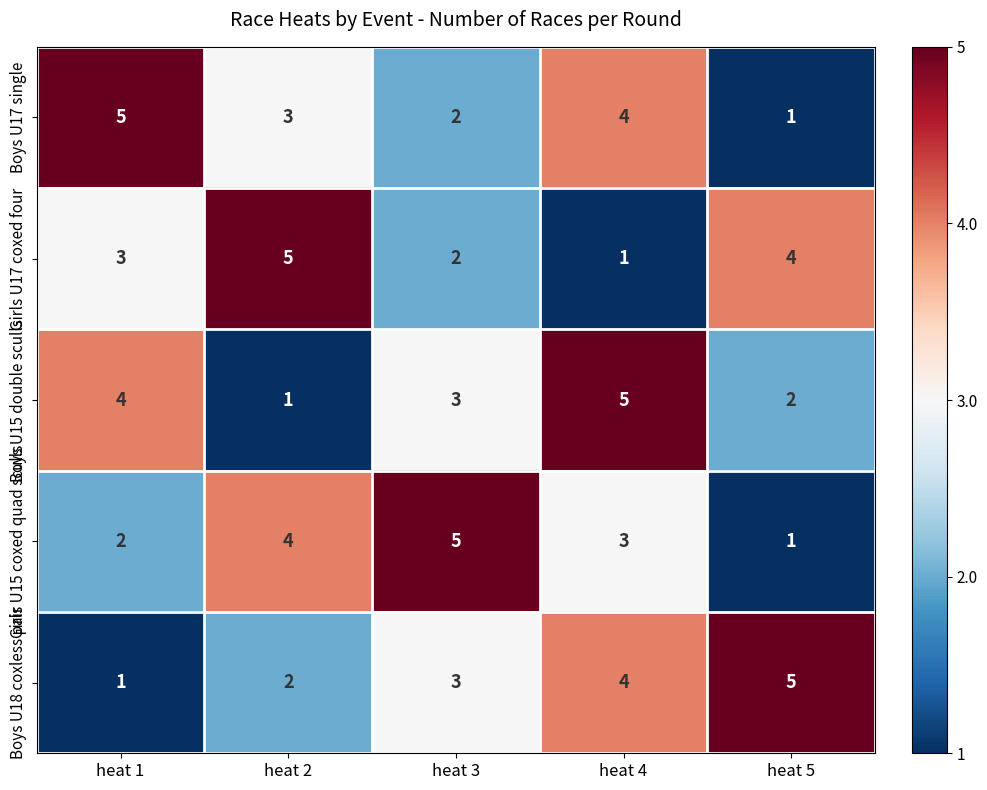

What is the smallest value displayed?

1